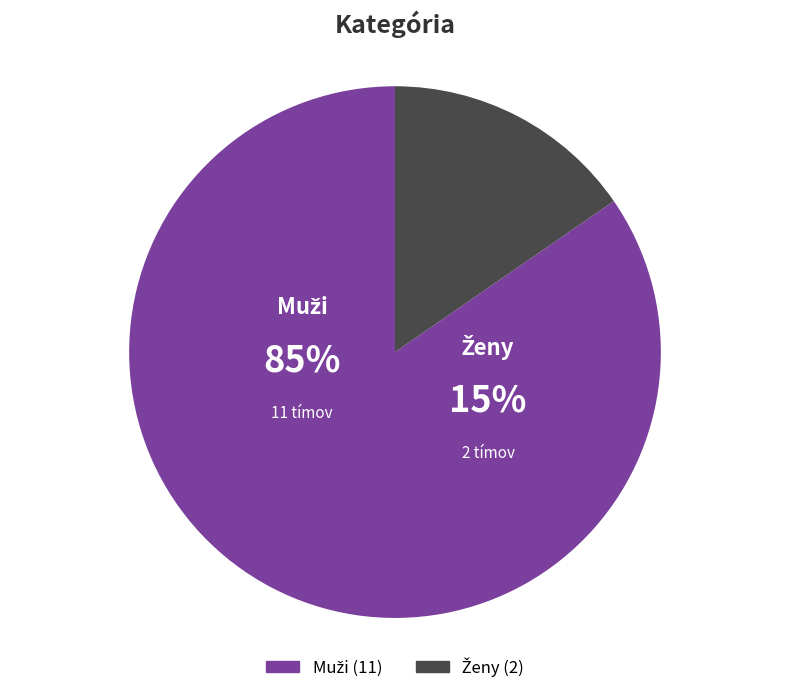

What is the majority slice?

Muži